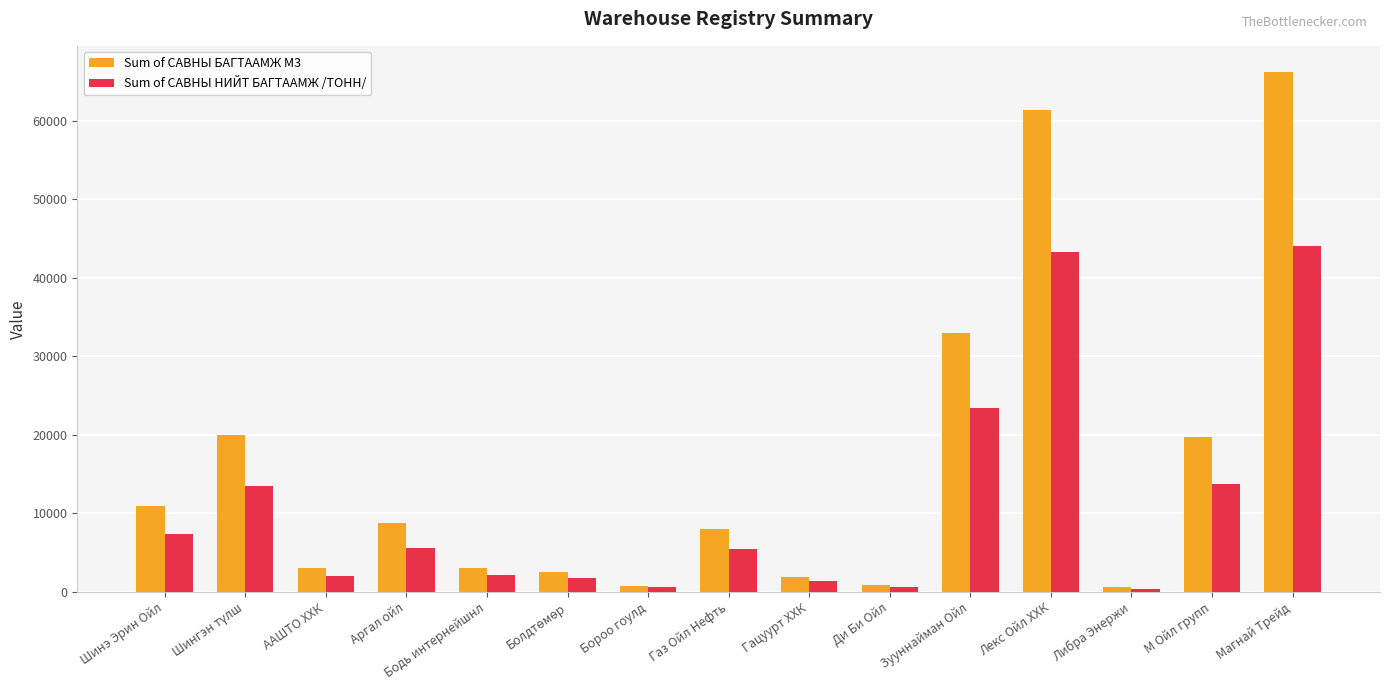

What is the total value across all series at Шинэ Эрин Ойл?

18345.4